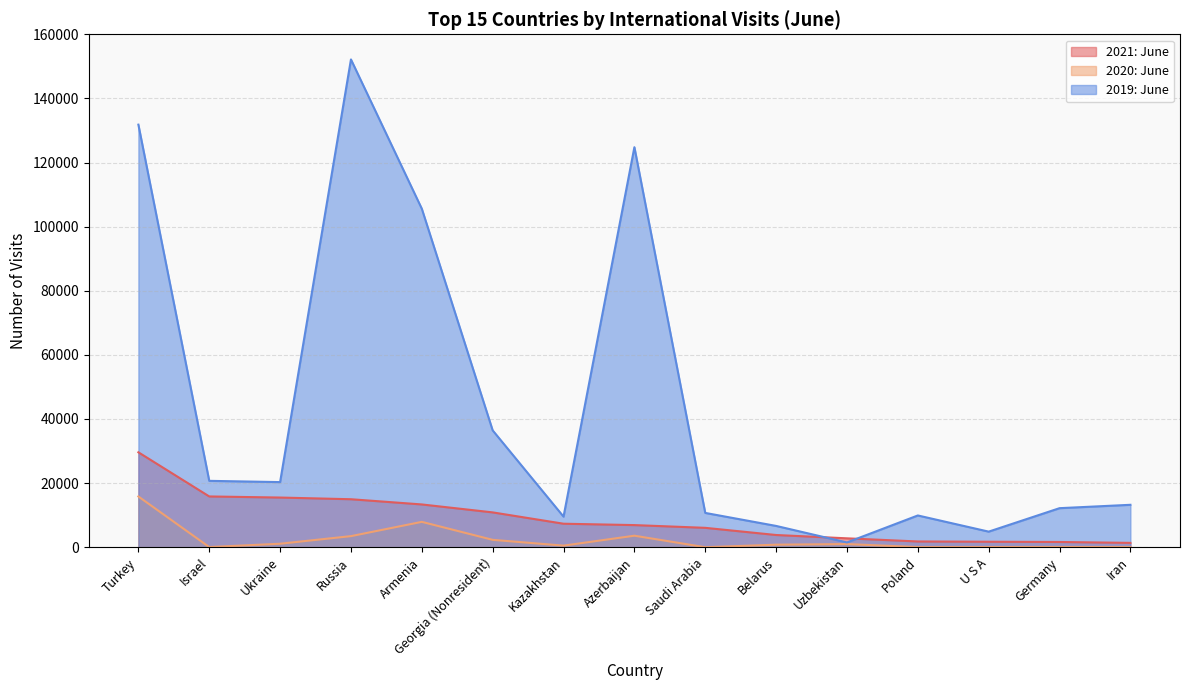

True or false: 2019: June has more than 1 points higher than both neighbors.

True